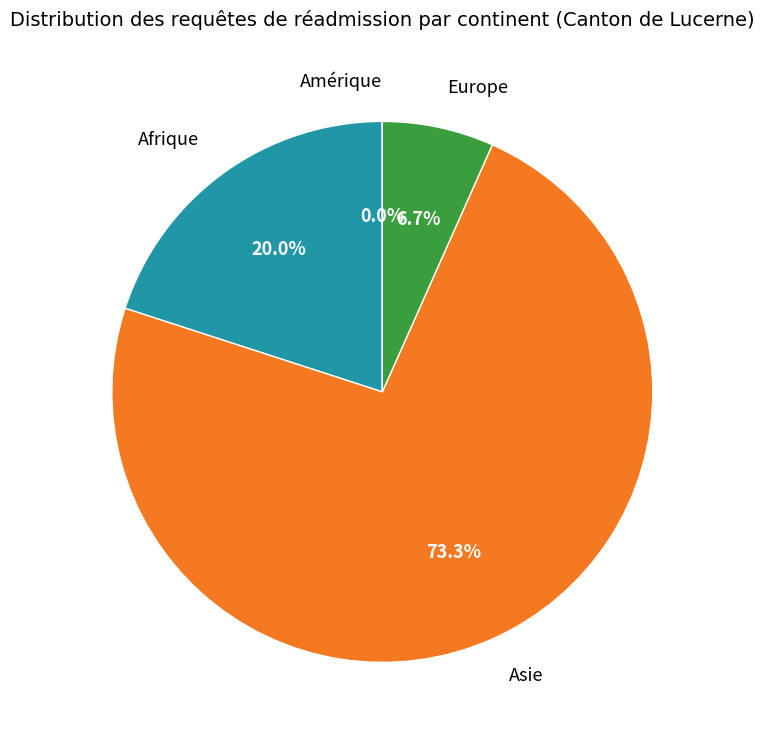

To the nearest percent, what is the average slice percentage?

25%